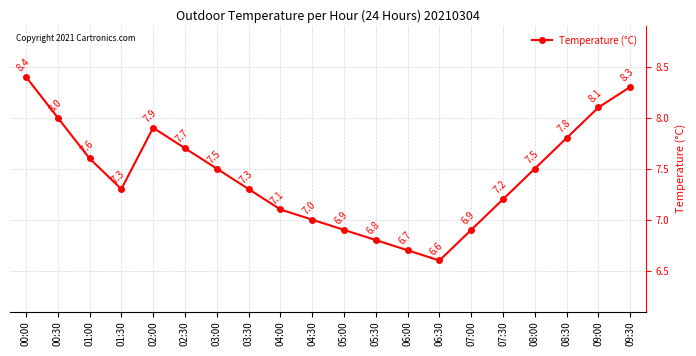

Reading left to right, what are all the values shown in this chart?

8.4	8.0	7.6	7.3	7.9	7.7	7.5	7.3	7.1	7.0	6.9	6.8	6.7	6.6	6.9	7.2	7.5	7.8	8.1	8.3